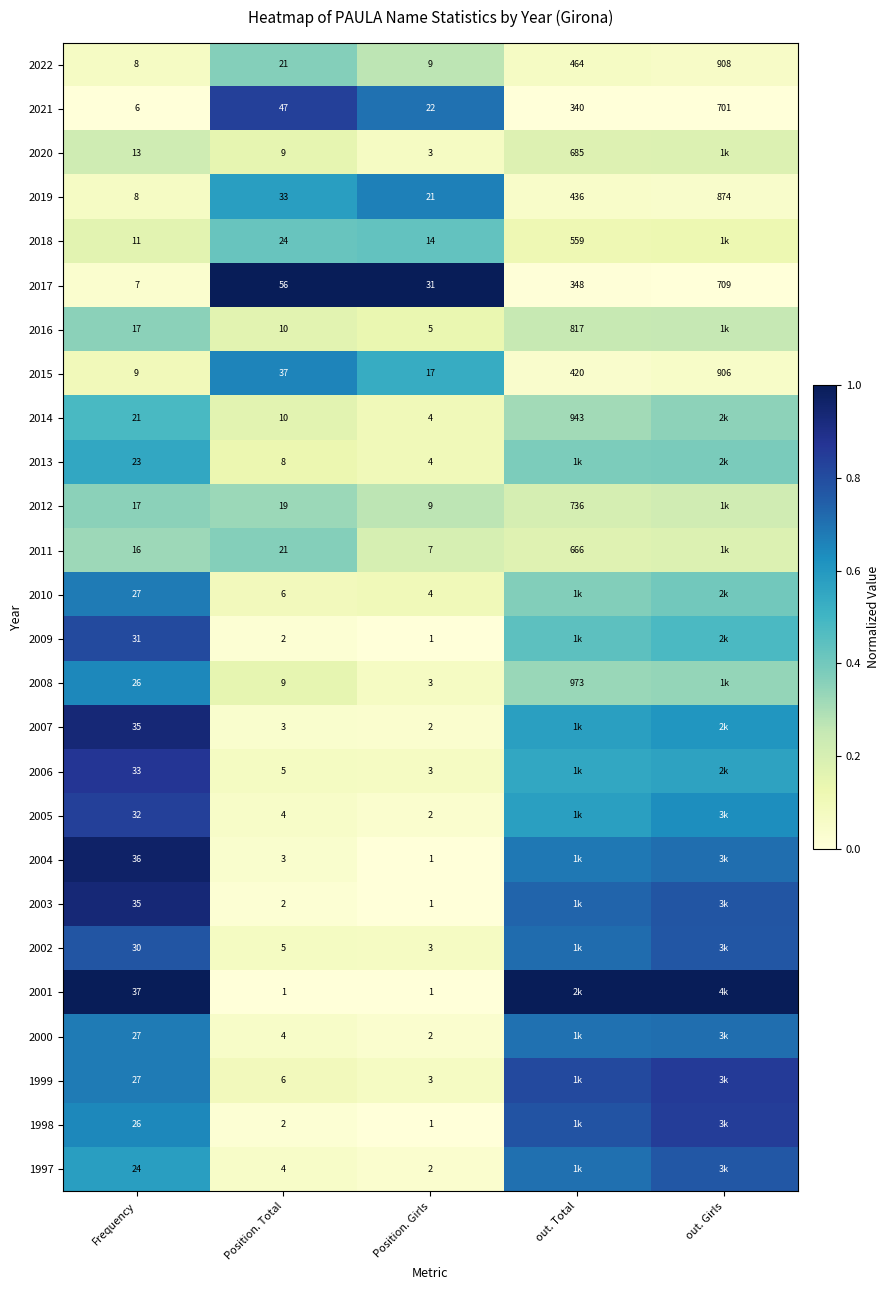

List the labels in order of 2015 value, smallest first.

Frequency, Position. Girls, Position. Total, out. Total, out. Girls